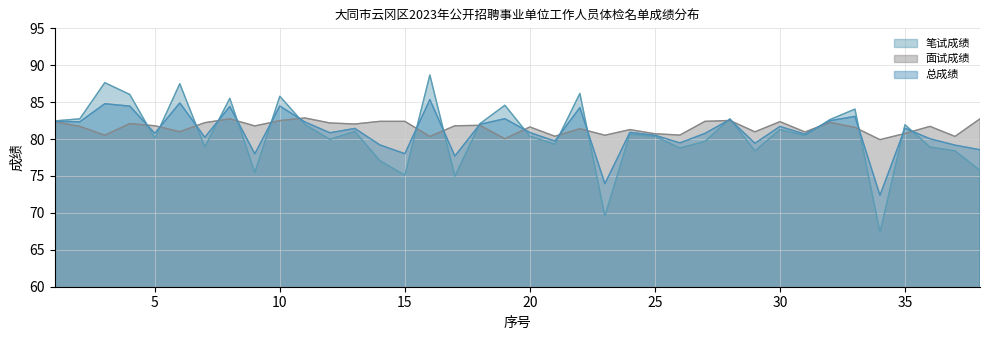

True or false: 笔试成绩 has a value of 78.8 at 26.

True